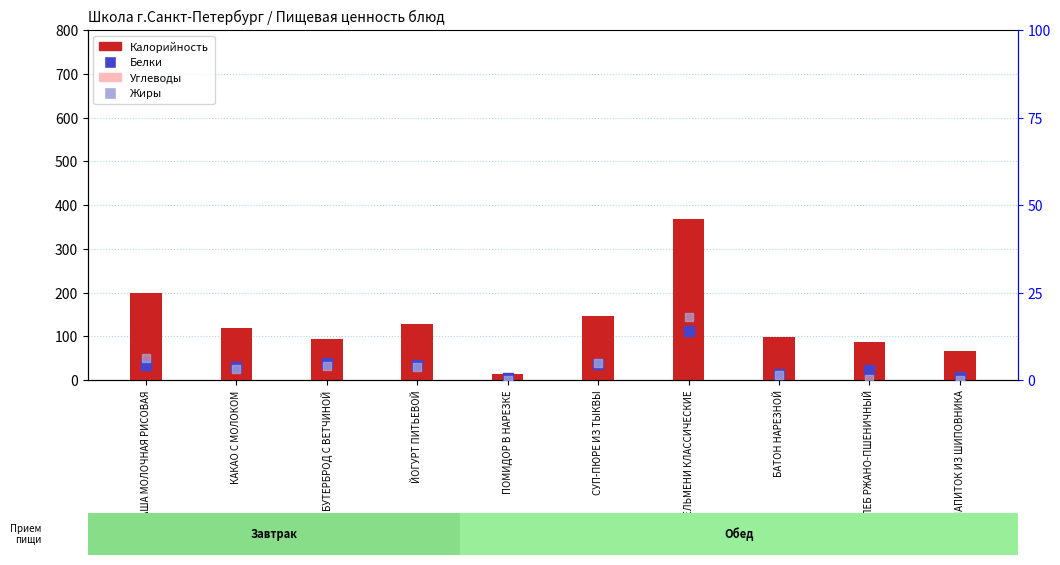

Is the value of Жиры at НАПИТОК ИЗ ШИПОВНИКА greater than the value of Углеводы at ЙОГУРТ ПИТЬЕВОЙ?

No